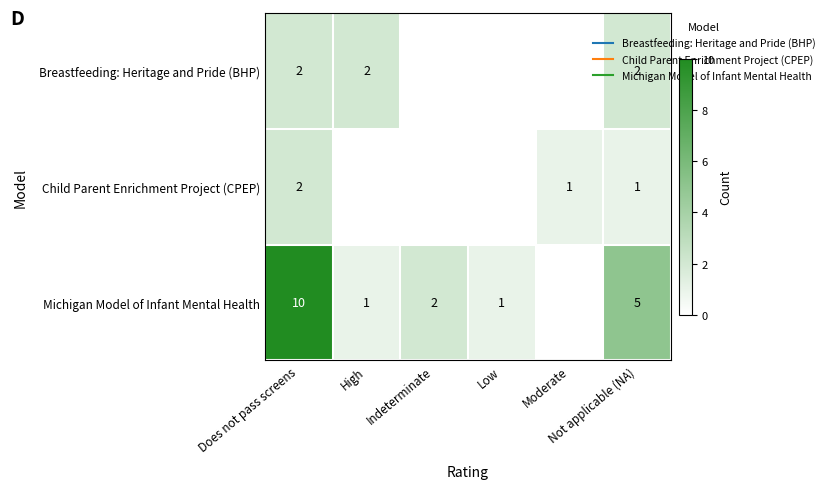

Which series changed the most between High and Not applicable (NA)?

Michigan Model of Infant Mental Health